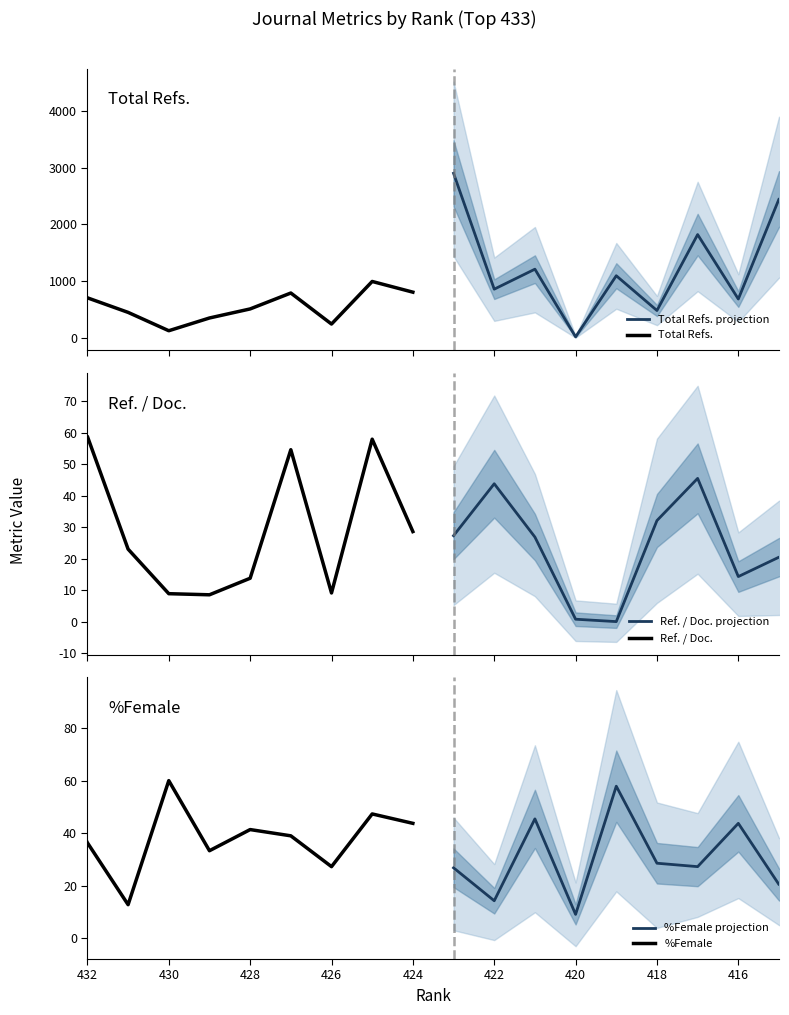

Is it true that Total Refs. projection equals 3807.3 at 414?

False